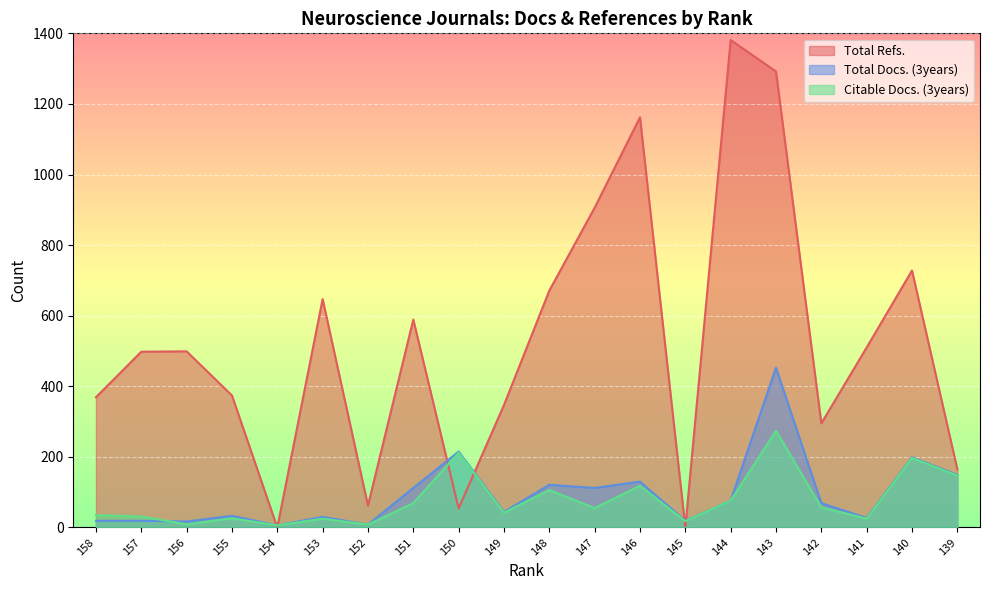

How many lines are shown in the chart?

3